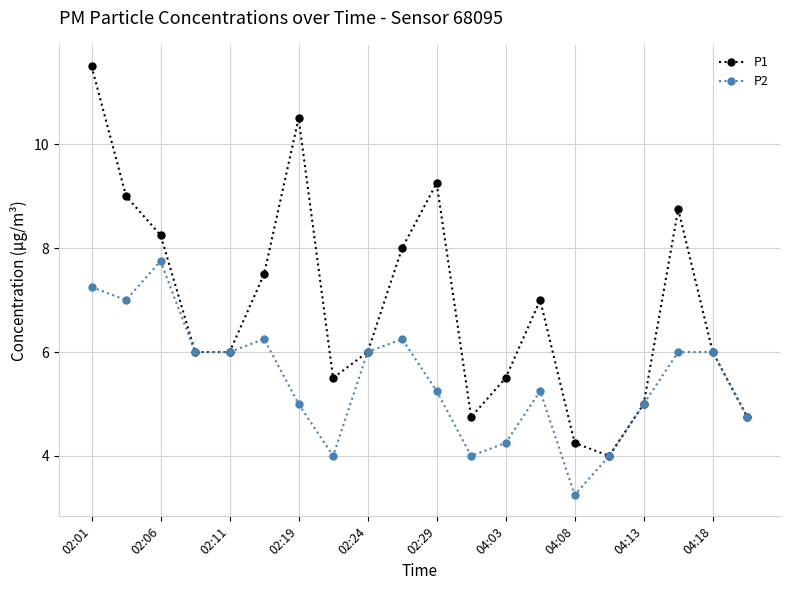

True or false: P2 has more than 2 interior local peaks.

True